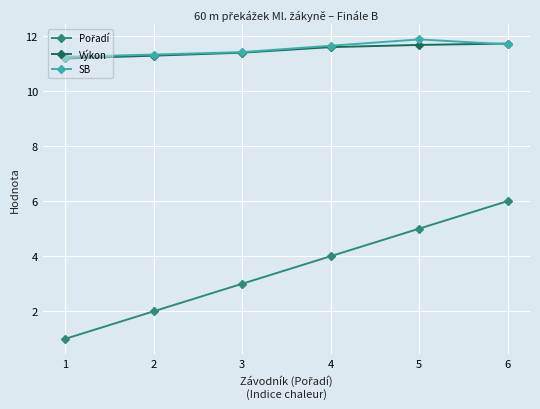

What is the spread (max minus min) of values at 3?

8.4